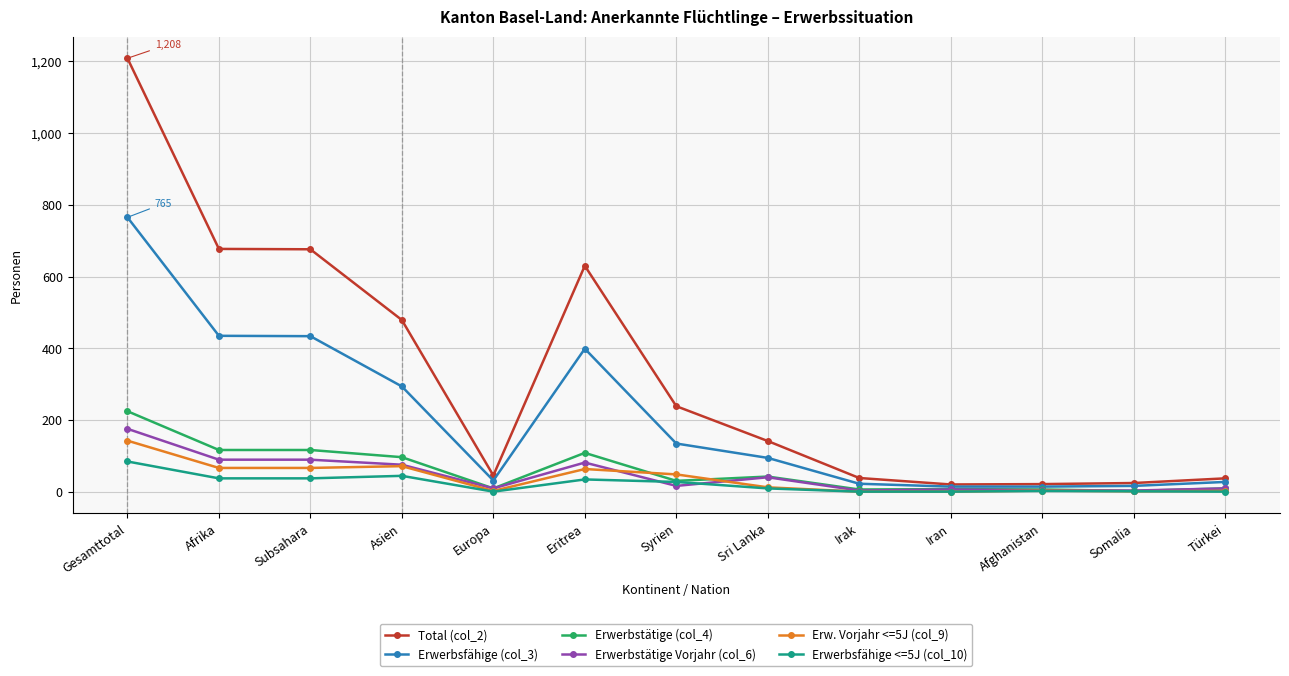

Which series has the widest spread of values?

Total (col_2)